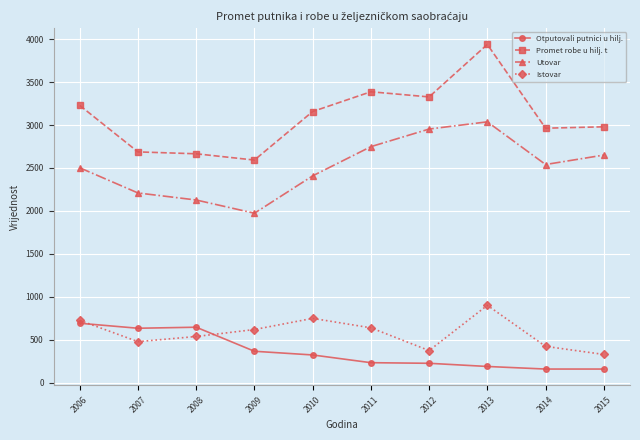

Which series changed the most between 2010 and 2012?

Utovar